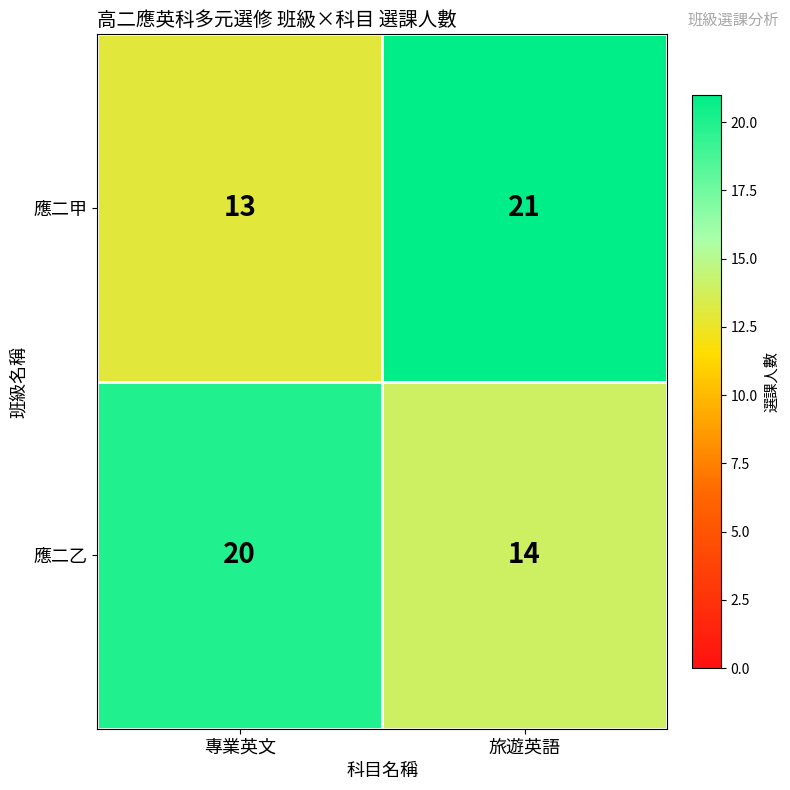

What is the average value of the 應二乙 series?

17